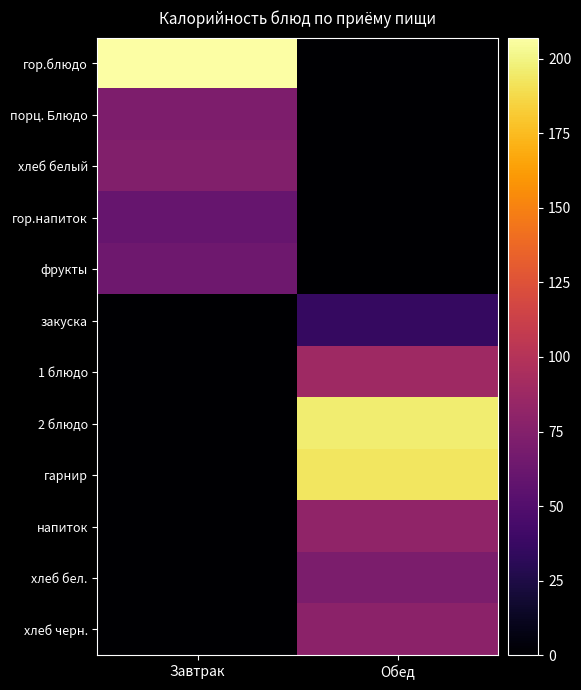

Which category has the lowest value across all series?

Обед